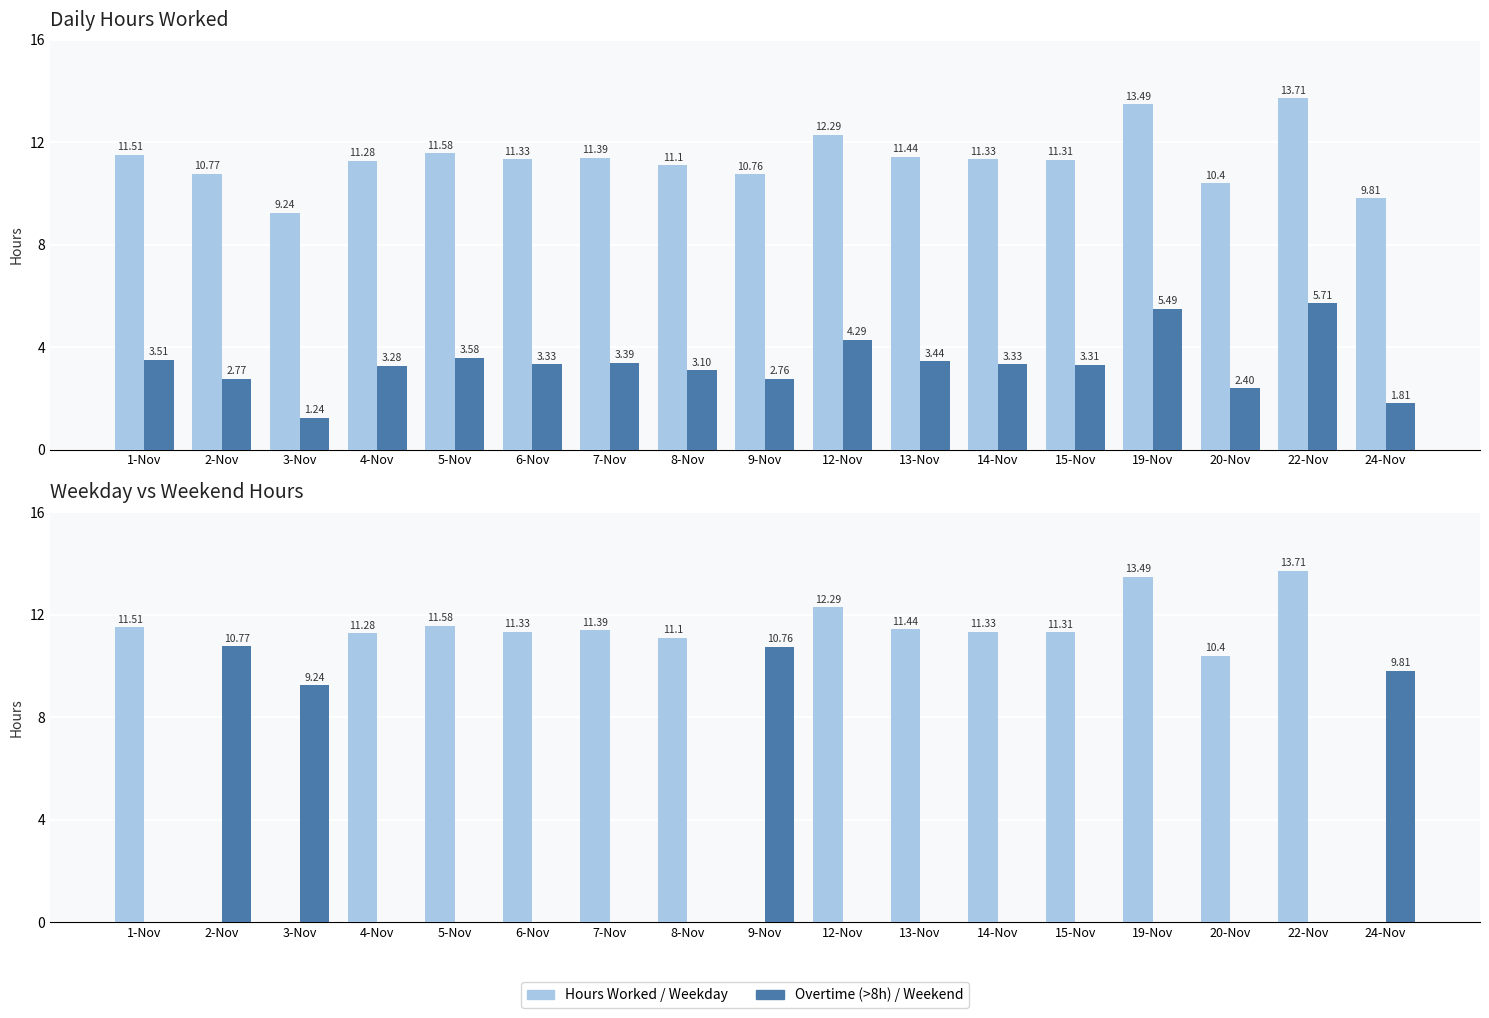

Are the bars grouped side by side (vs. stacked)?

Yes